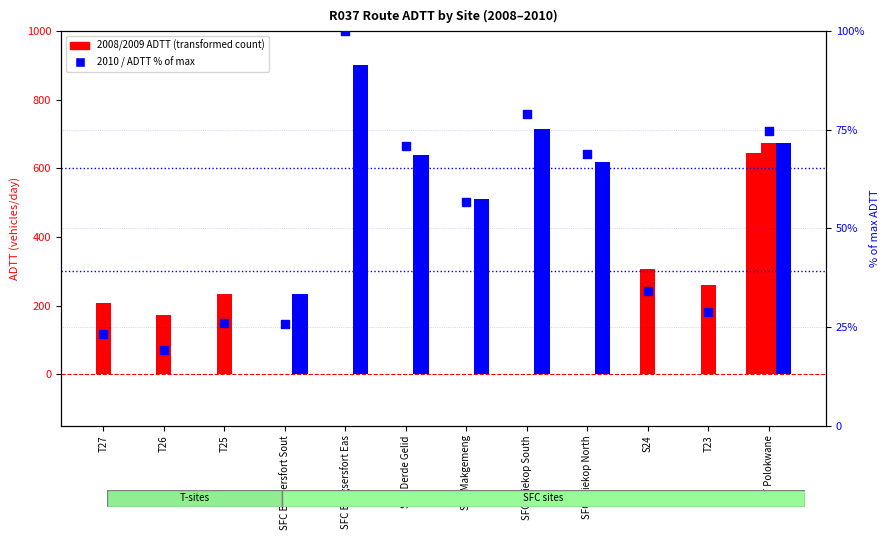

Which has a higher value, SFC Burgsersfort Eas or T26?

SFC Burgsersfort Eas